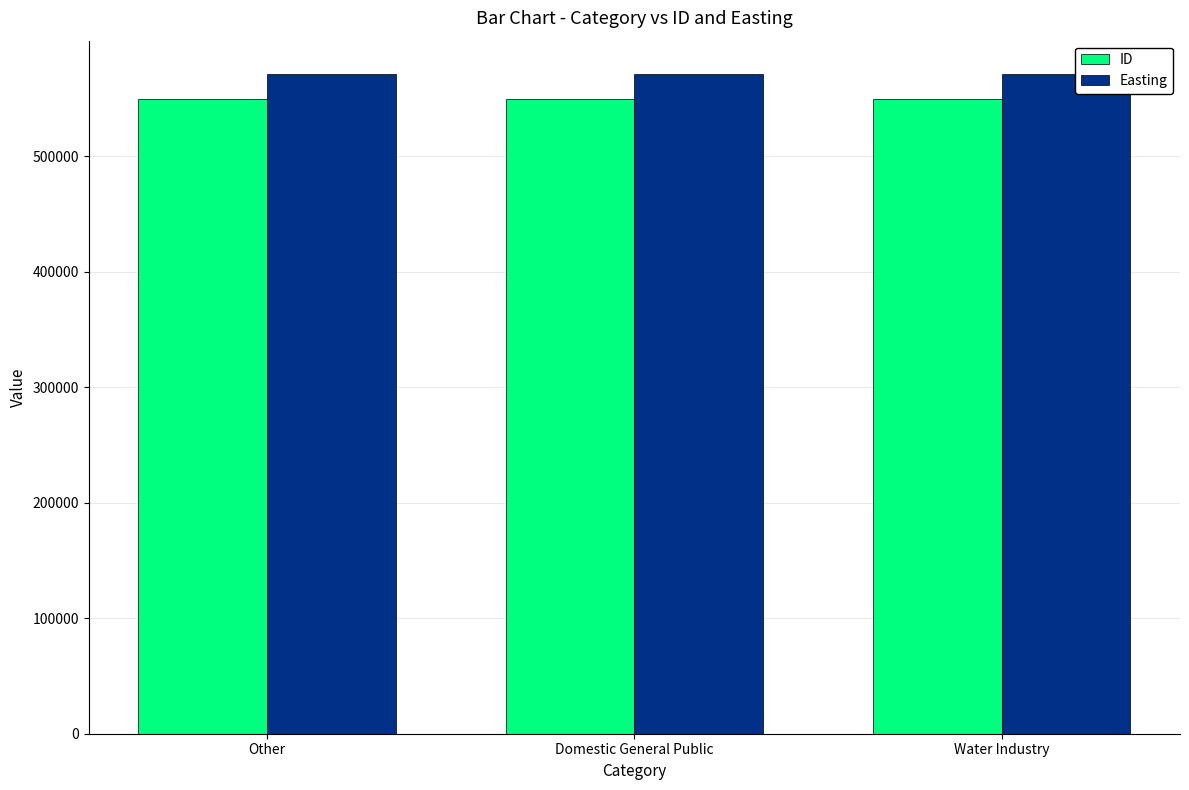

List the series in order of their overall mean, lowest first.

ID, Easting